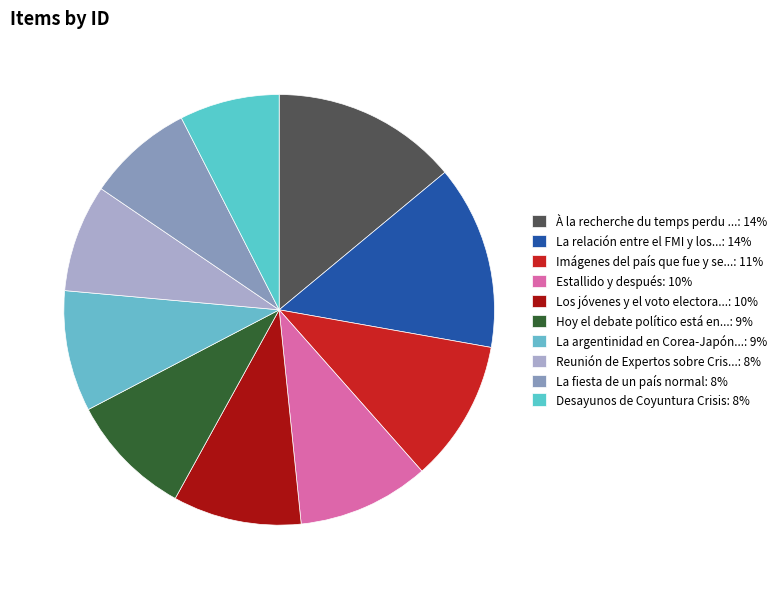

How many segments does this pie chart have?

10